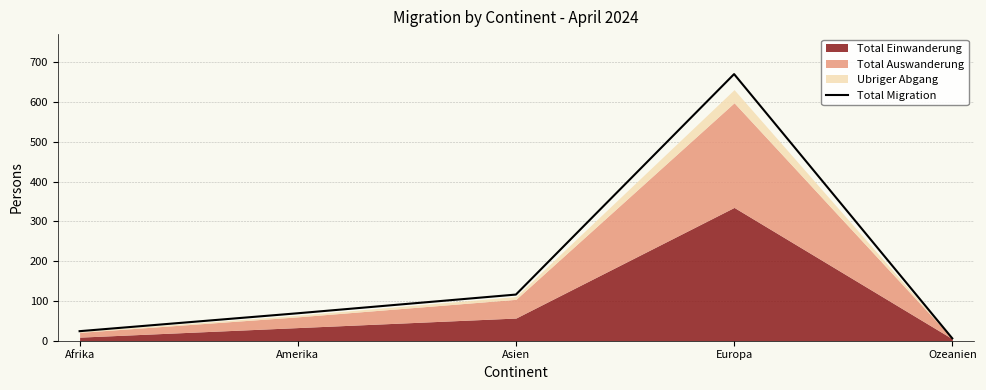

What is the difference between the maximum and minimum values?

664